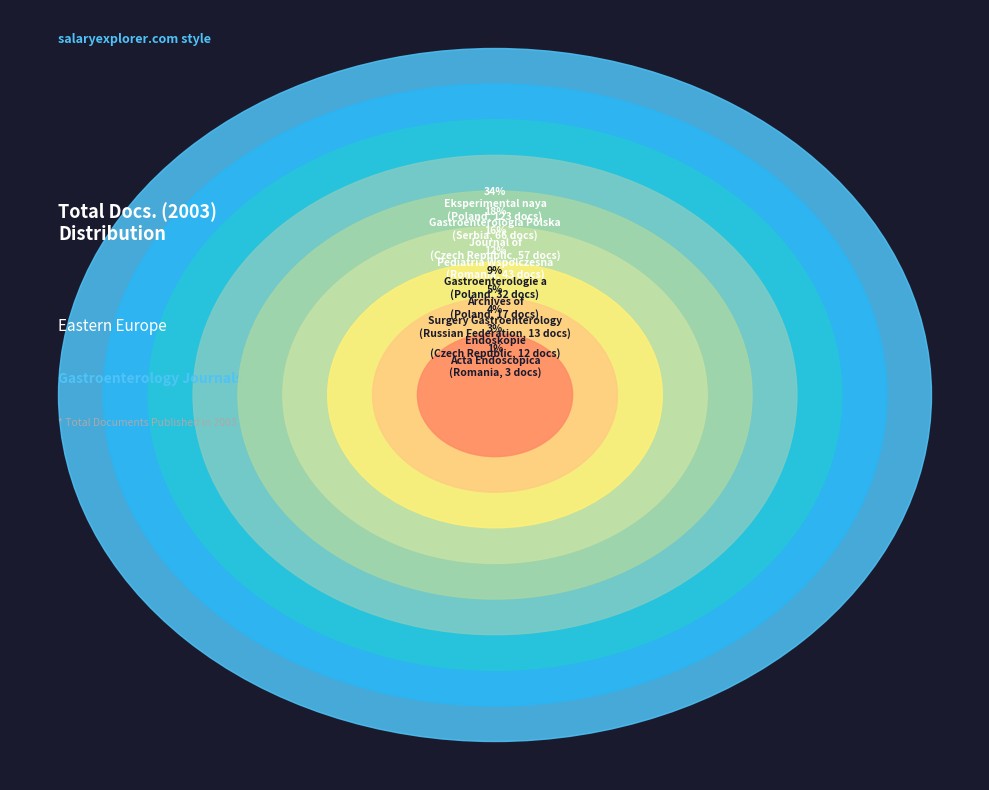

What percentage is NOT represented by Gastroenterologia Polska?

82.0%